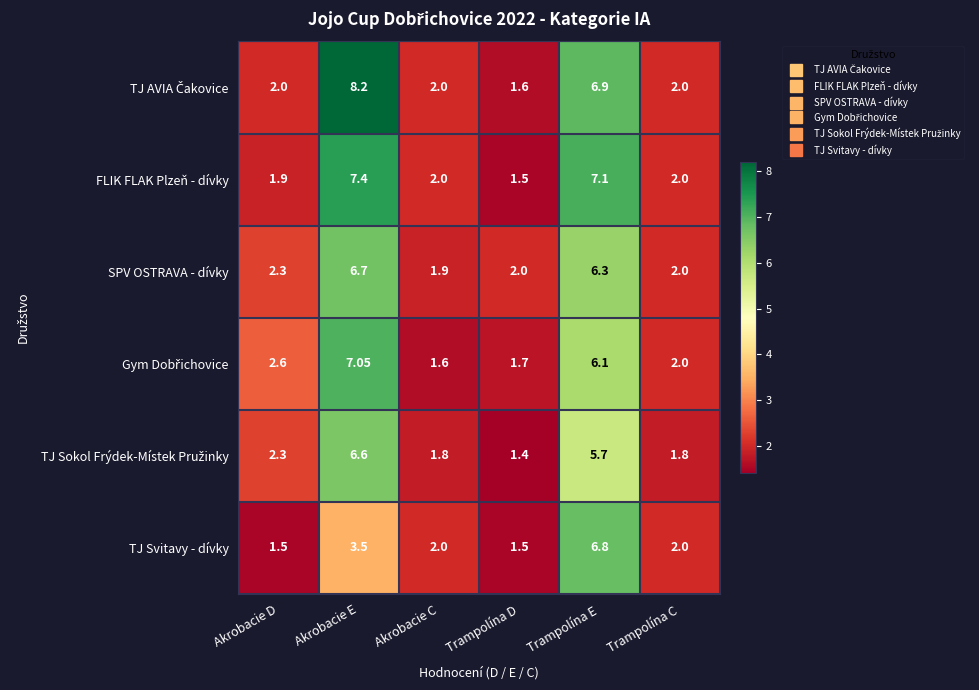

At which category is the sum across all series the highest?

Akrobacie E